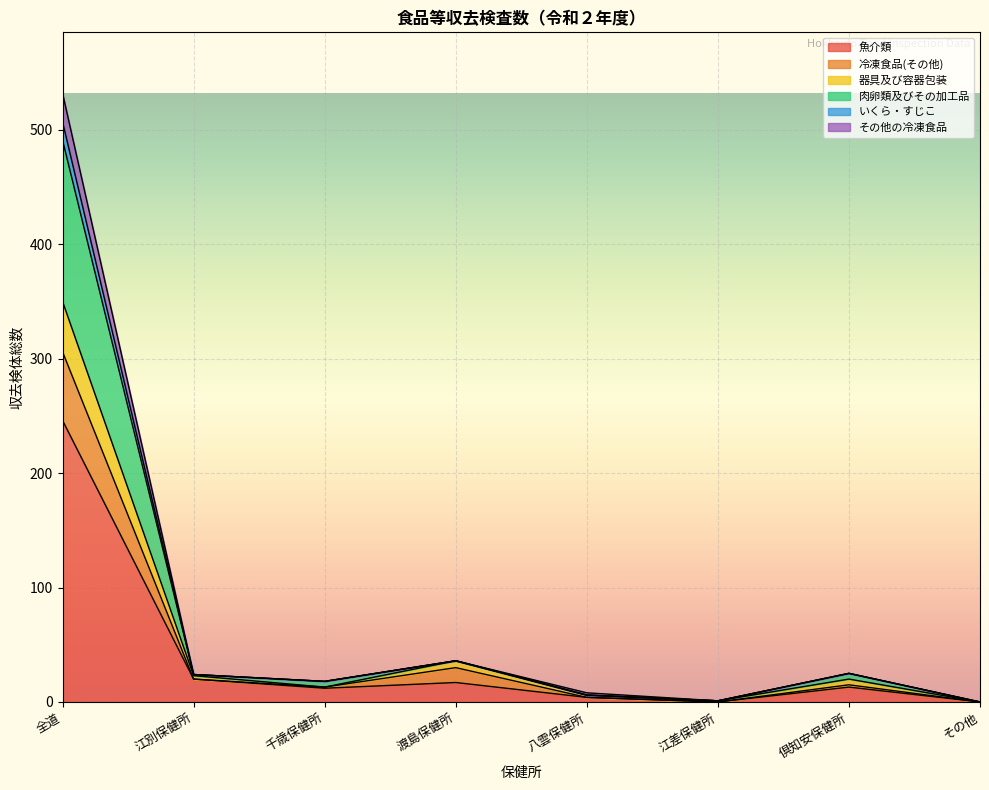

At which category does the chart reach its peak across all series?

全道